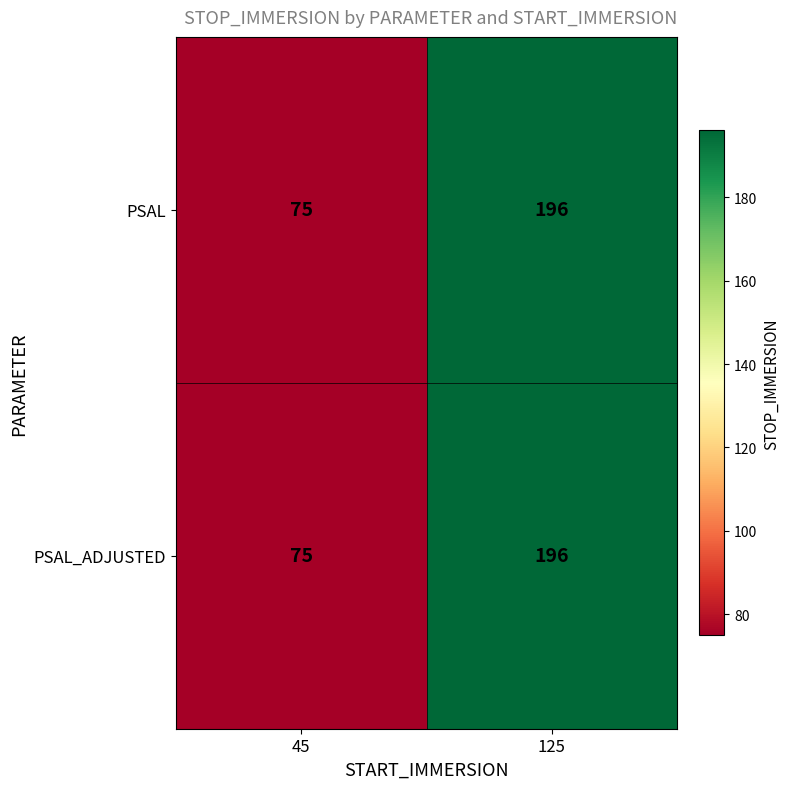

What is the total value across all series at 125?

392